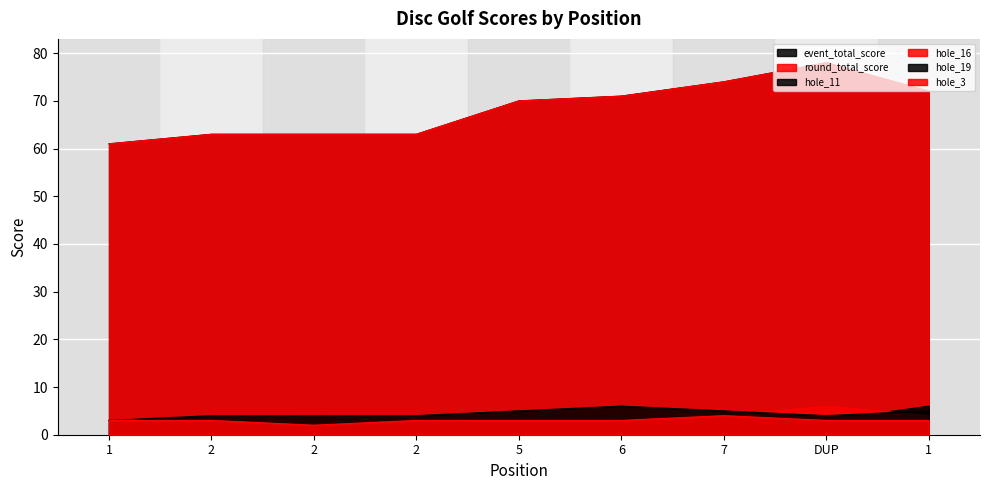

List the series in order of their peak value, highest first.

event_total_score, round_total_score, hole_11, hole_16, hole_19, hole_3